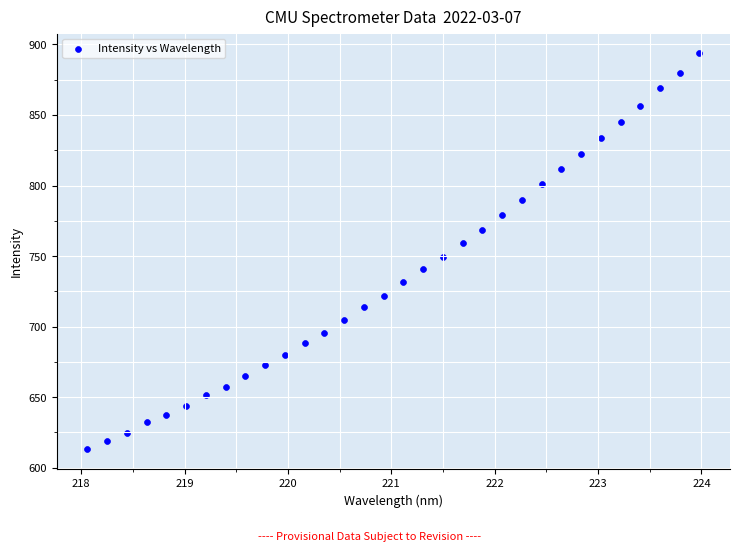

What is the range of Y values (max minus min)?

280.6